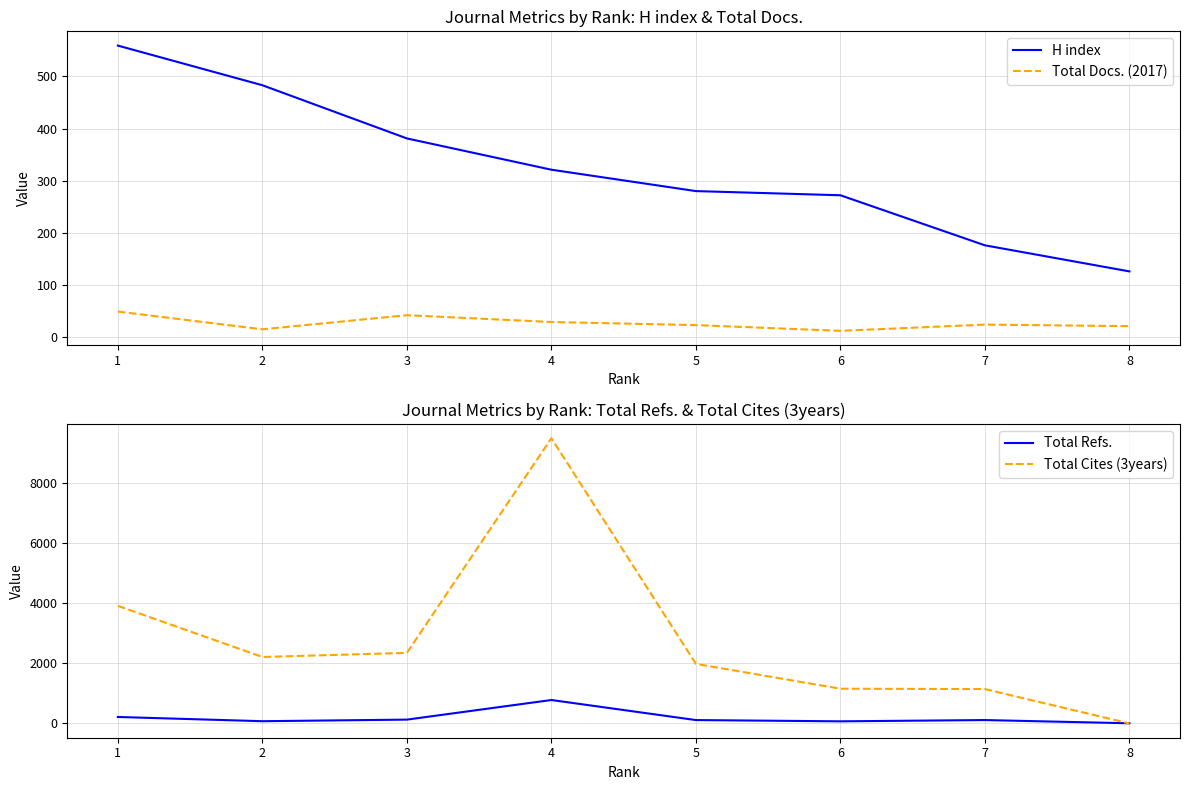

How many categories are shown in the chart?

8